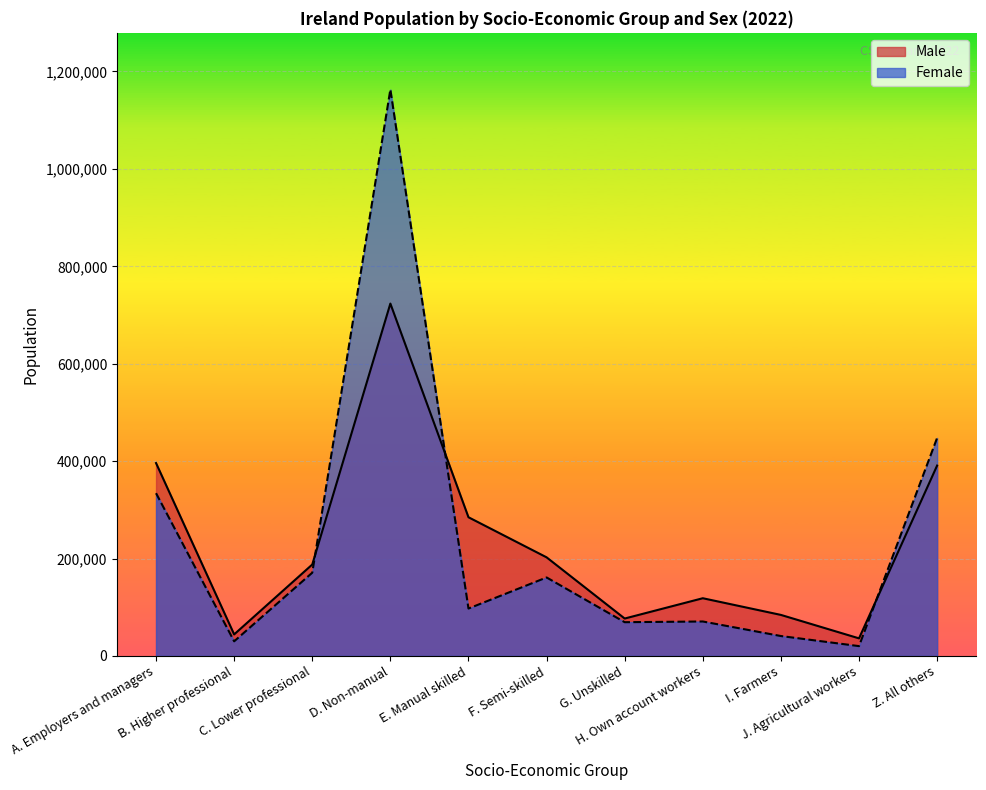

Reading left to right, what are all the values shown in this chart?

Male: A. Employers and managers=396012	B. Higher professional=44135	C. Lower professional=187660	D. Non-manual=723464	E. Manual skilled=284716	F. Semi-skilled=202403	G. Unskilled=76729	H. Own account workers=118423	I. Farmers=84168	J. Agricultural workers=36022	Z. All others=390817
Female: A. Employers and managers=334100	B. Higher professional=29921	C. Lower professional=170809	D. Non-manual=1163054	E. Manual skilled=97231	F. Semi-skilled=161085	G. Unskilled=69209	H. Own account workers=70668	I. Farmers=40807	J. Agricultural workers=20094	Z. All others=447612